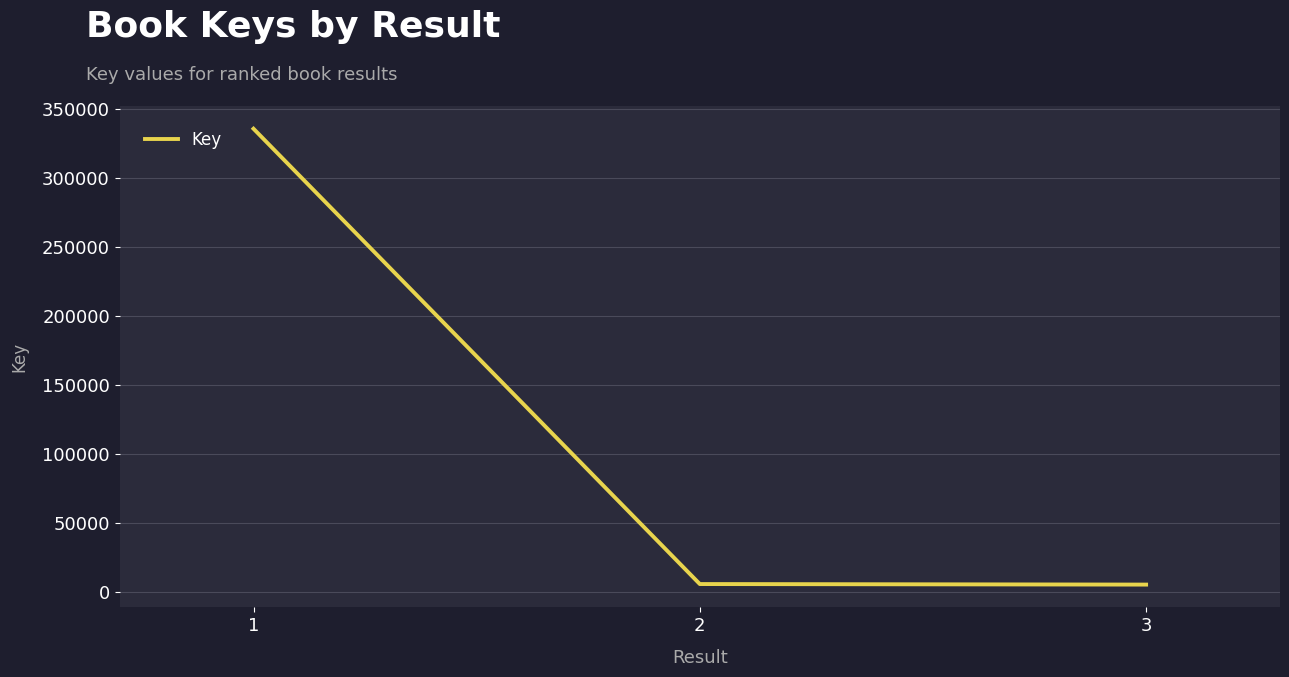

What is the sum of all values?

347318